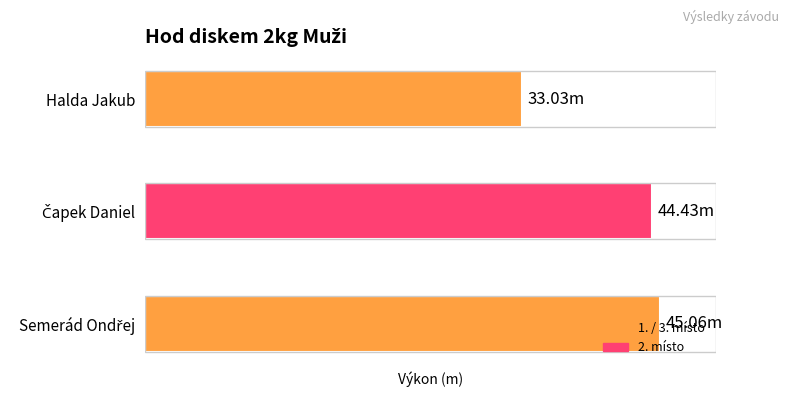

Are the bars horizontal?

Yes